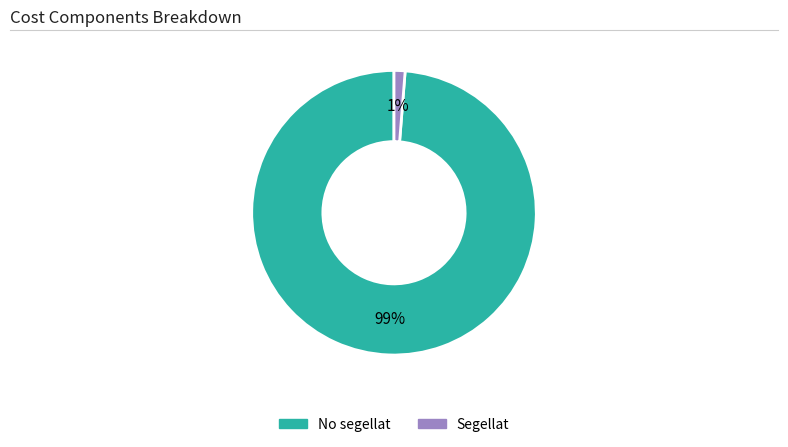

True or false: Segellat accounts for 1% of the total.

True